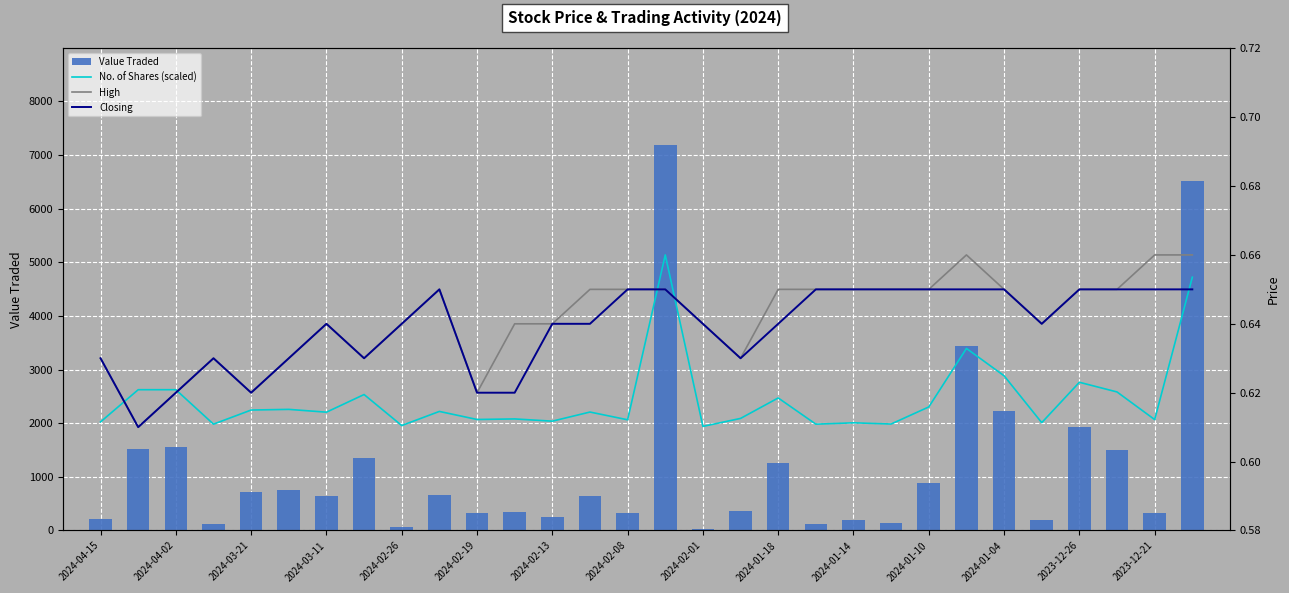

What is the highest value of the Value Traded series?

7193